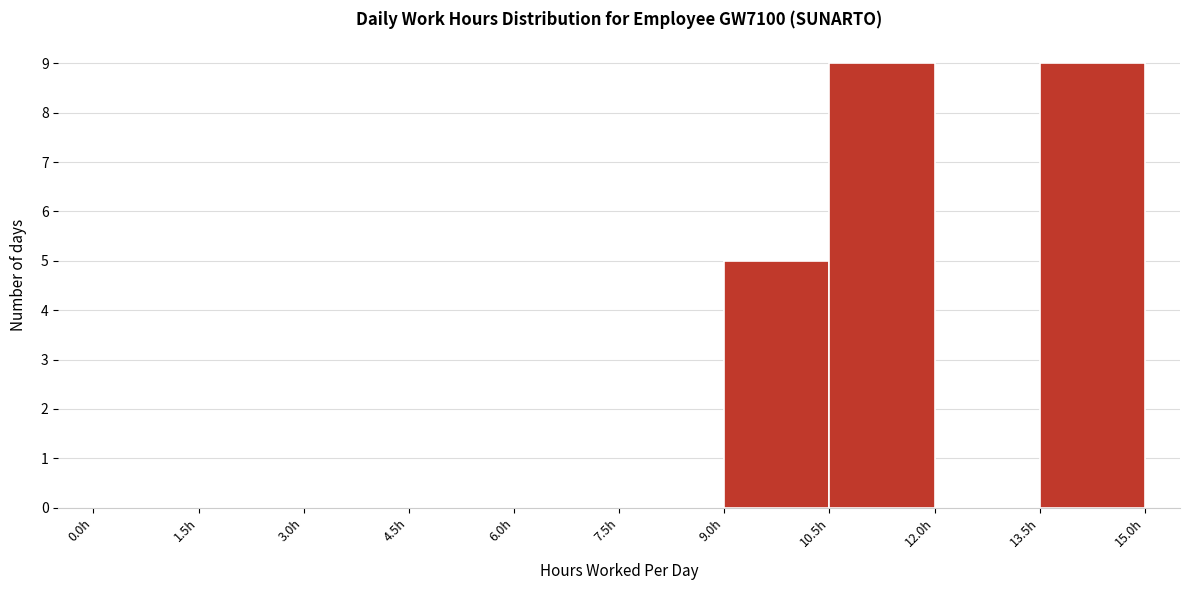

How tall is the bar that spans 10.5 to 12.0 on the x-axis? Neither the bar edges nor the heights are printed on the chart, so give them approximately, as read against the axes.

9